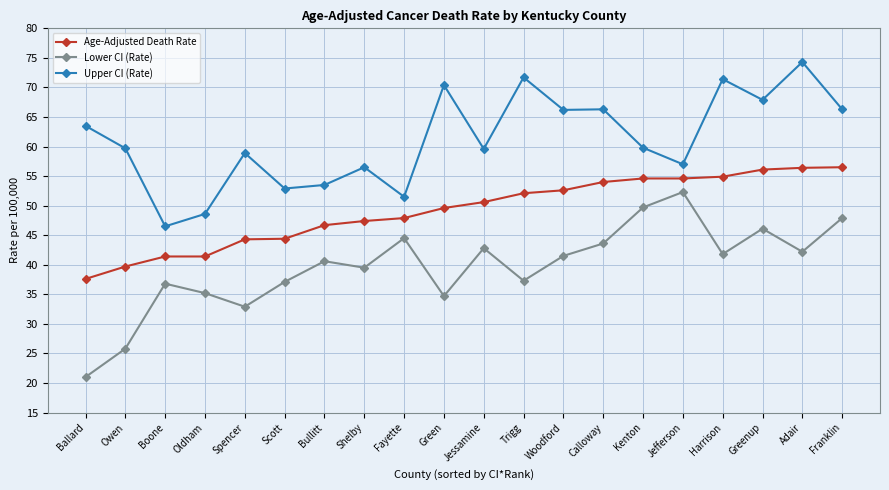

What is the label of the 1st point from the right?

Franklin